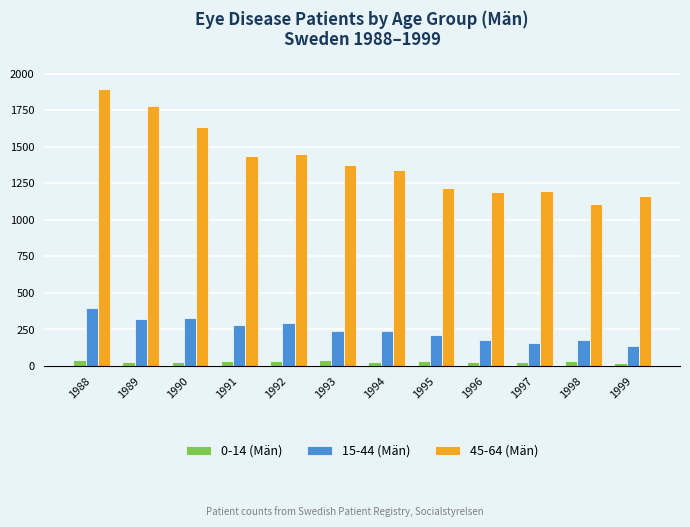

Which series has the widest spread of values?

45-64 (Män)